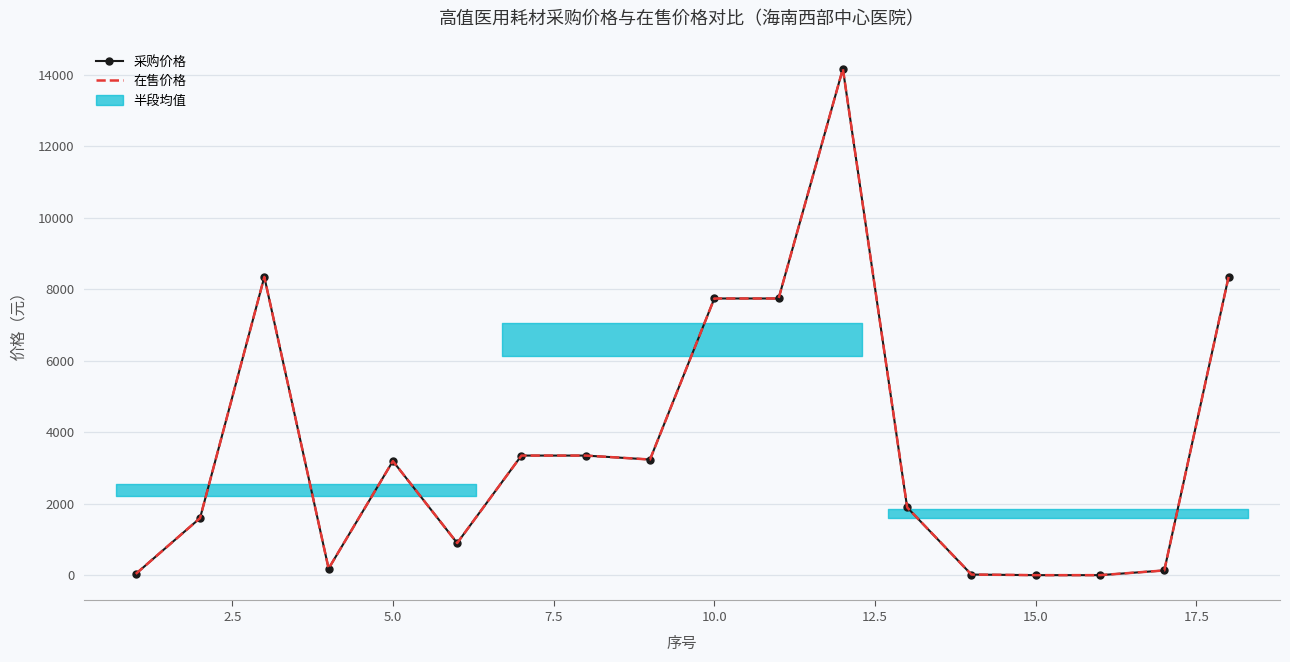

True or false: 采购价格 and 在售价格 cross at least once.

False